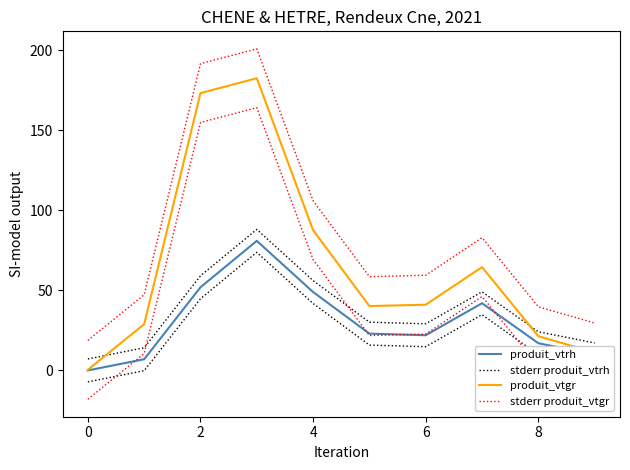

In produit_vtrh, how many points are lower than both neighbors (excluding endpoints)?

1